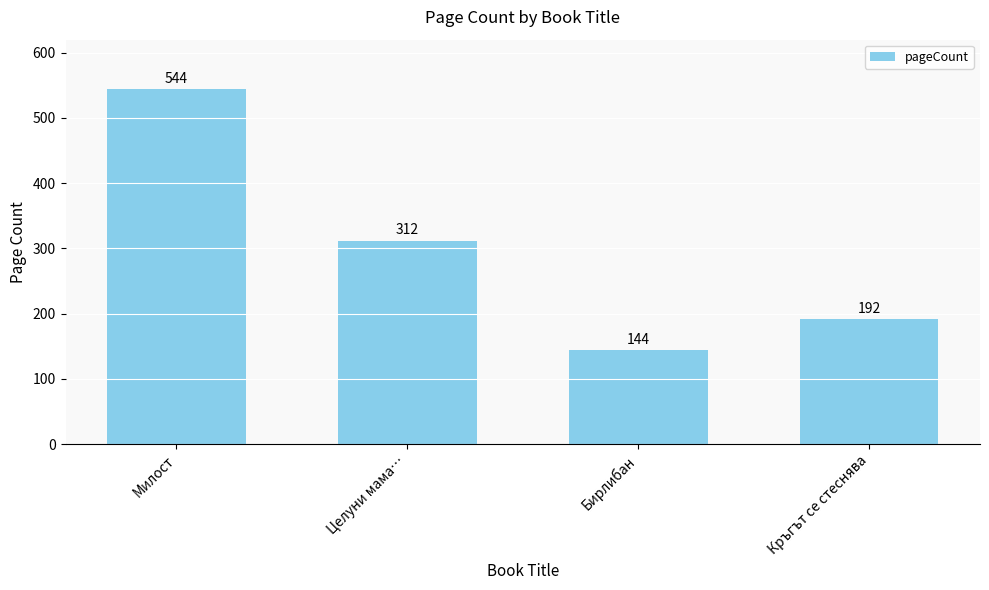

Rank the categories by value from lowest to highest.

Бирлибан, Кръгът се стеснява, Целуни мама…, Милост